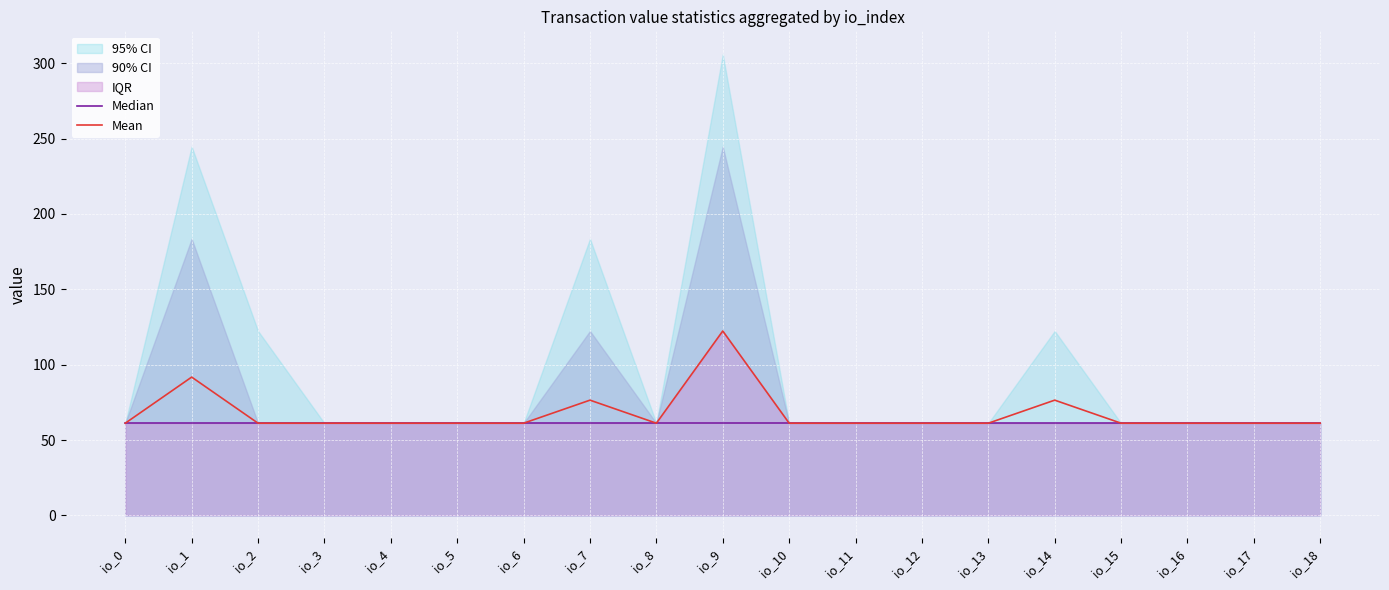

How many interior local peaks does the Mean series have?

4